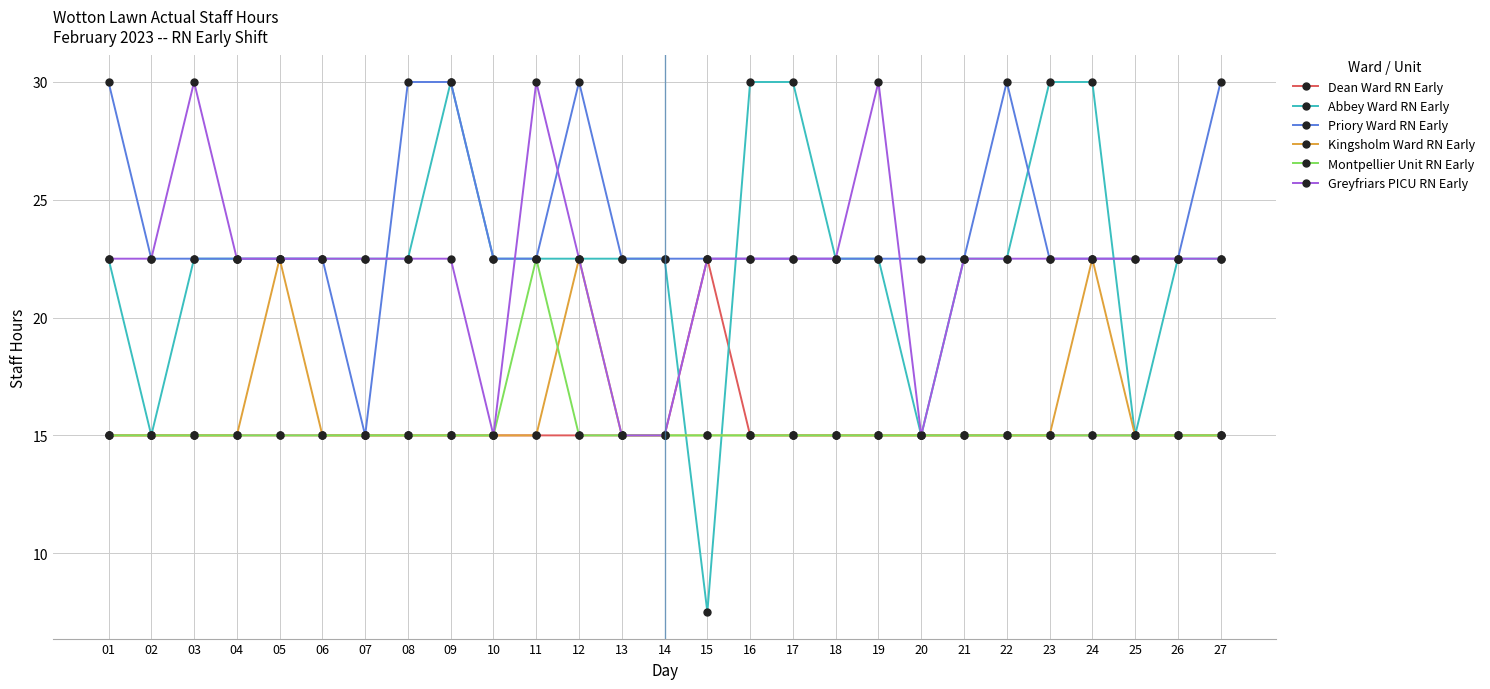

Which series has the largest range (max minus min)?

Abbey Ward RN Early